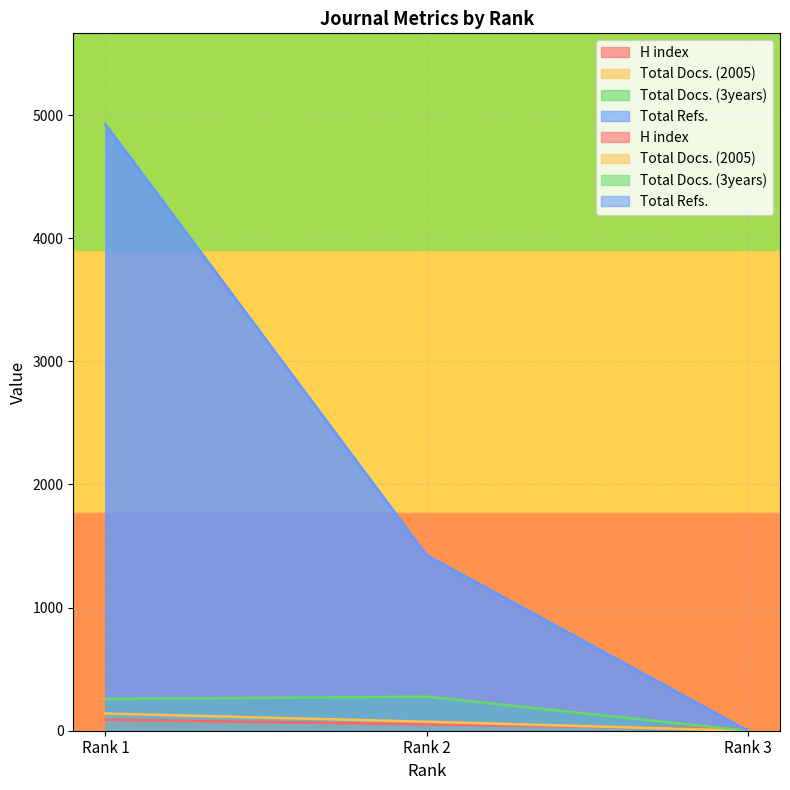

The value of Total Docs. (3years) at Rank 3 is 0. True or false?

True